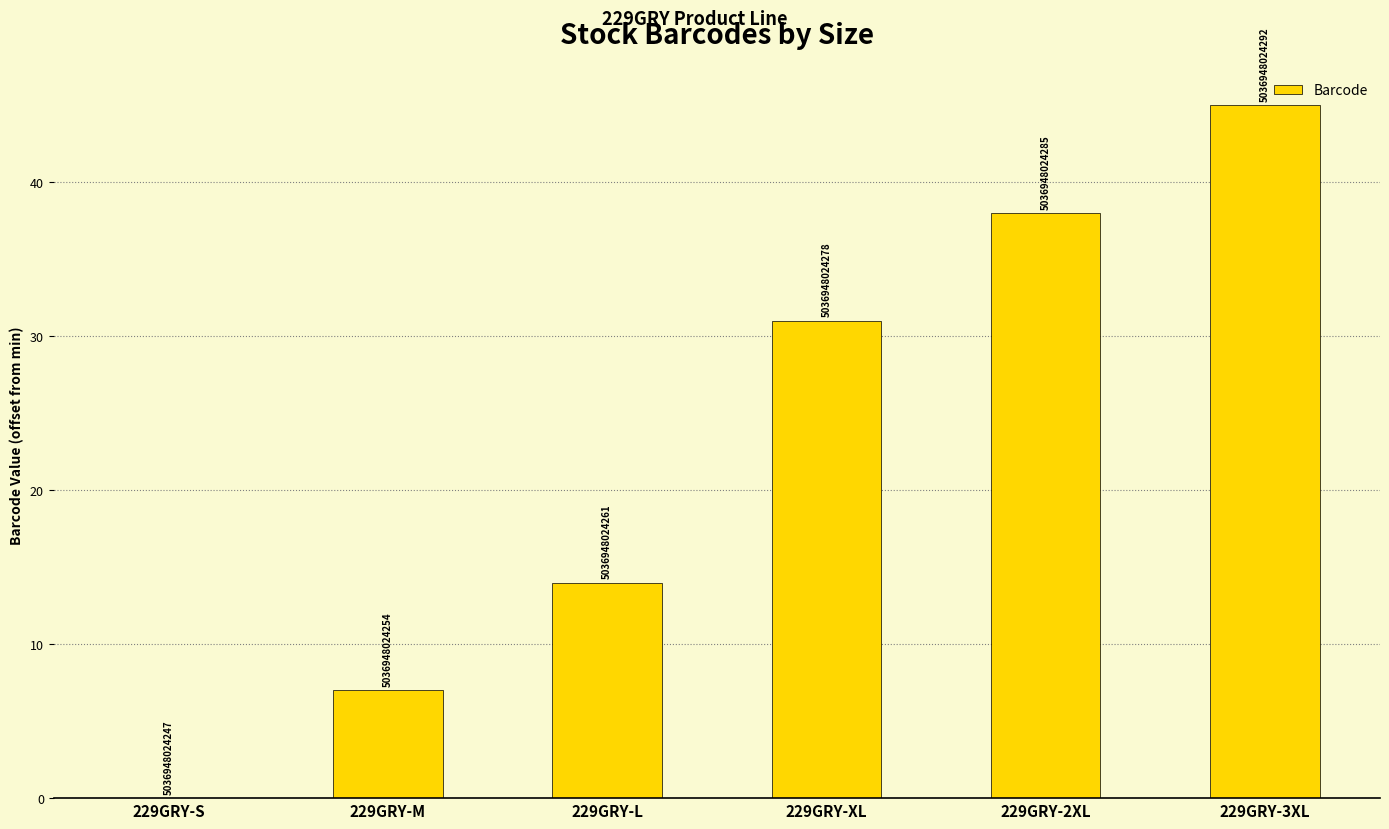

What is the difference between the maximum and second lowest values?

38